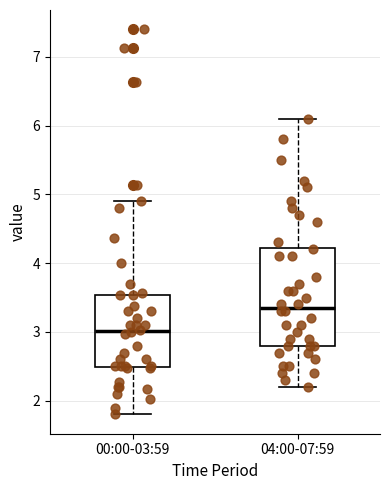

Reading left to right, read every box against the y-axis: the position of its median line, the range the box covers, and the ends of its whiskers. The values are not printed on the chart, so give them approximately, as read against the axis.

00:00-03:59: median 3.0, box 2.5 to 3.5, whiskers 1.8 to 4.9
04:00-07:59: median 3.4, box 2.8 to 4.2, whiskers 2.2 to 6.1